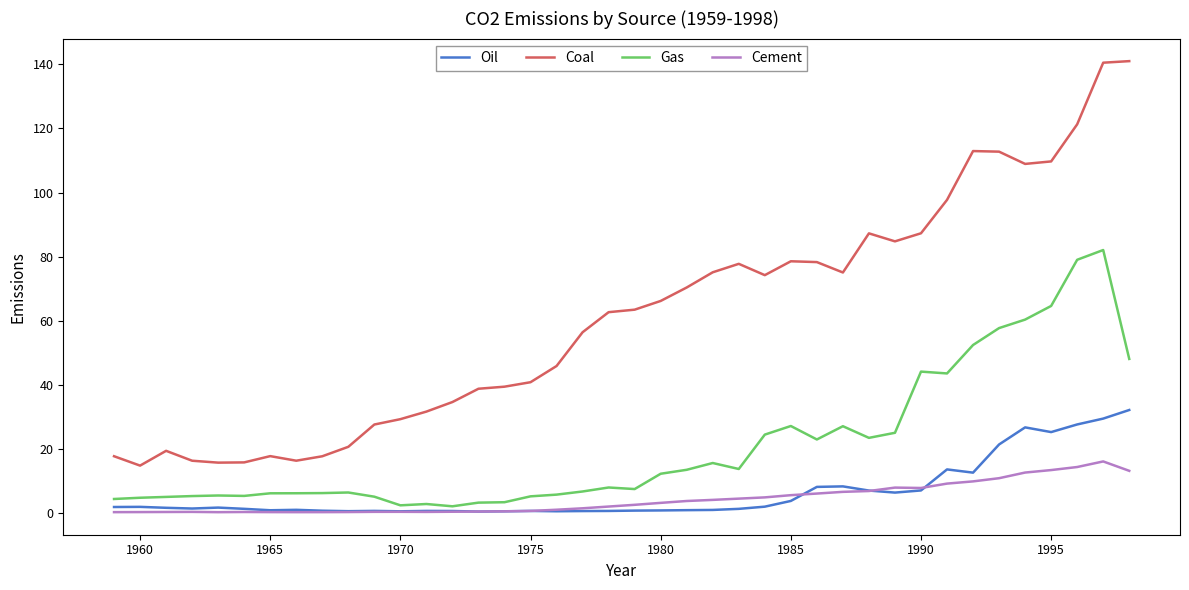

Which series has the largest total across all categories?

Coal